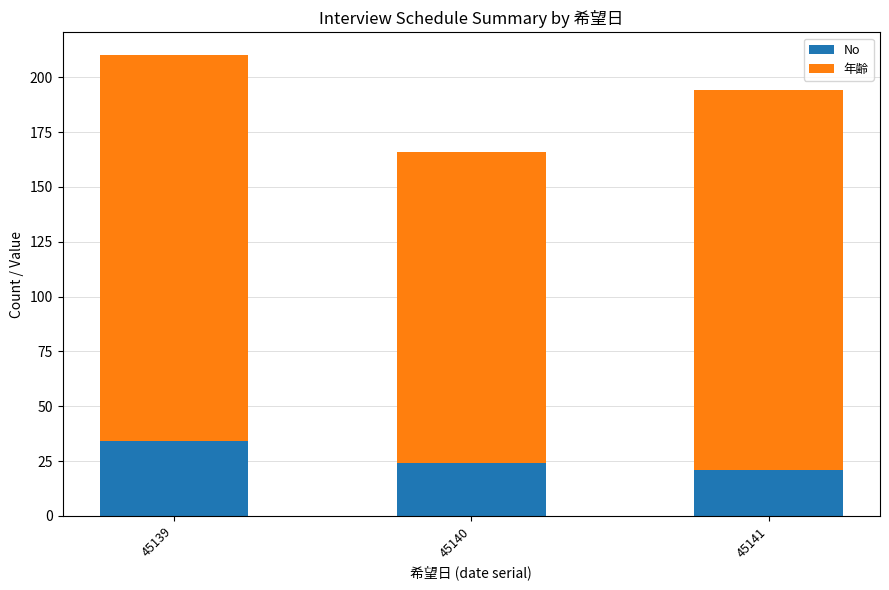

What is the minimum value for No?

21